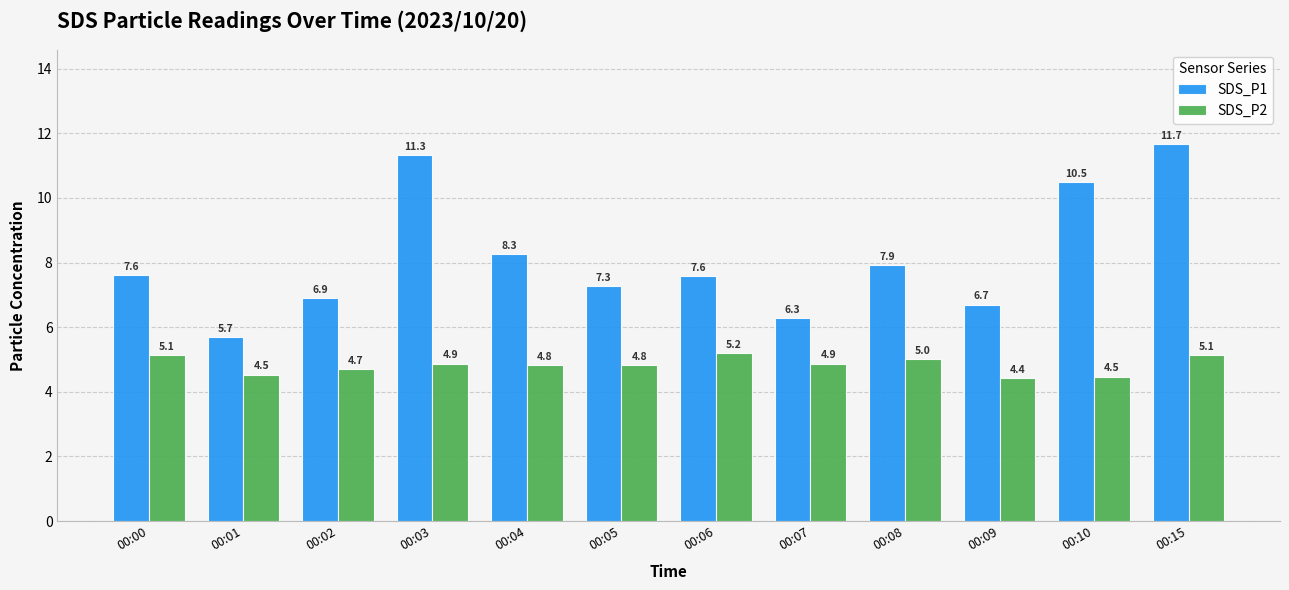

At which category is the sum across all series the highest?

00:15